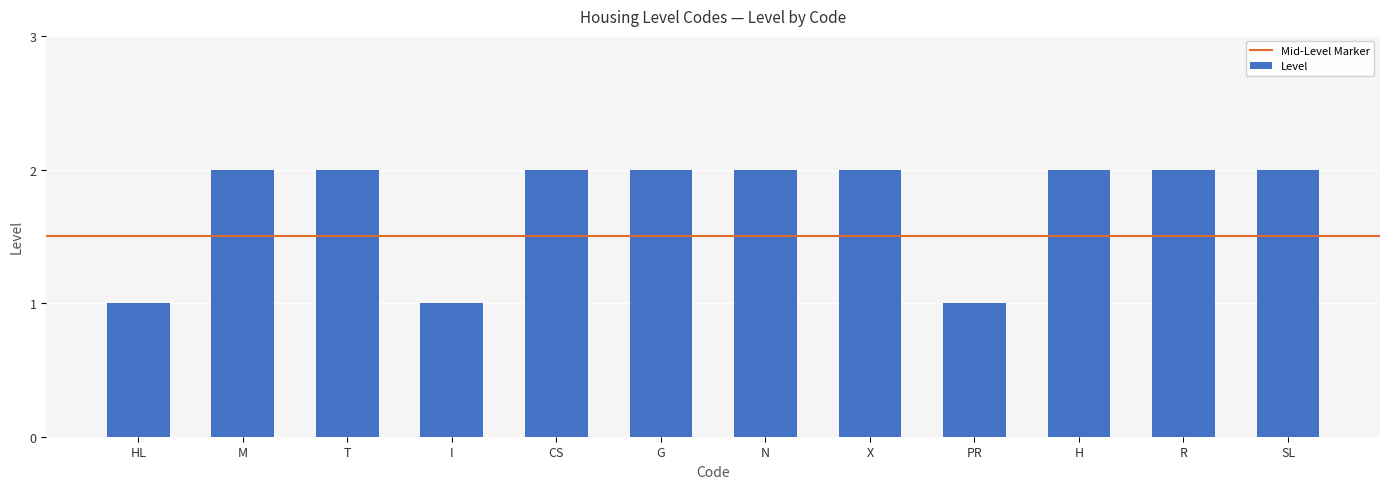

What is the greatest value displayed?

2